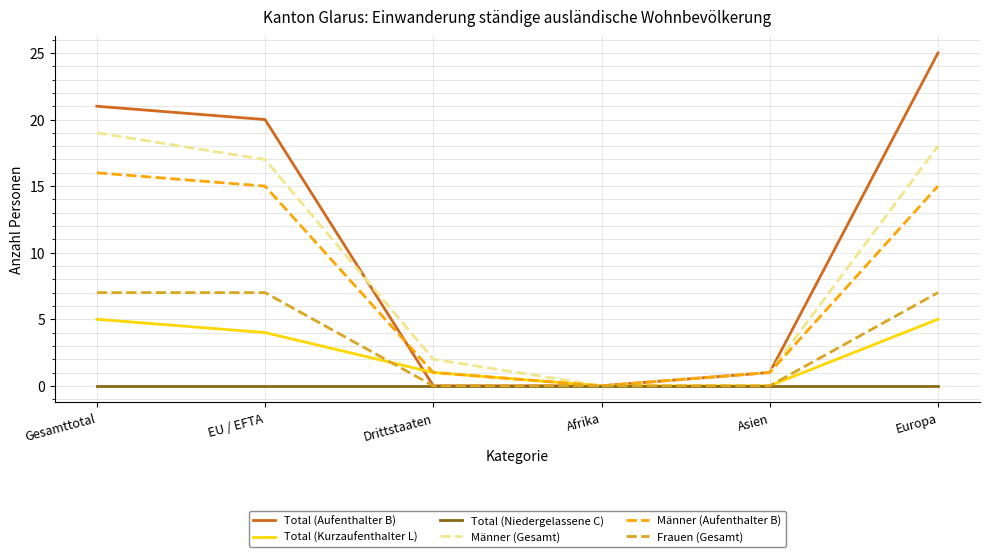

What are all the series names shown in the legend?

Total (Aufenthalter B), Total (Kurzaufenthalter L), Total (Niedergelassene C), Männer (Gesamt), Männer (Aufenthalter B), Frauen (Gesamt)